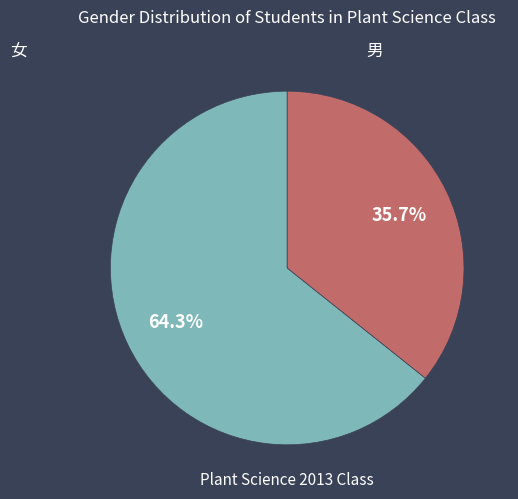

Does any single category account for the majority?

Yes